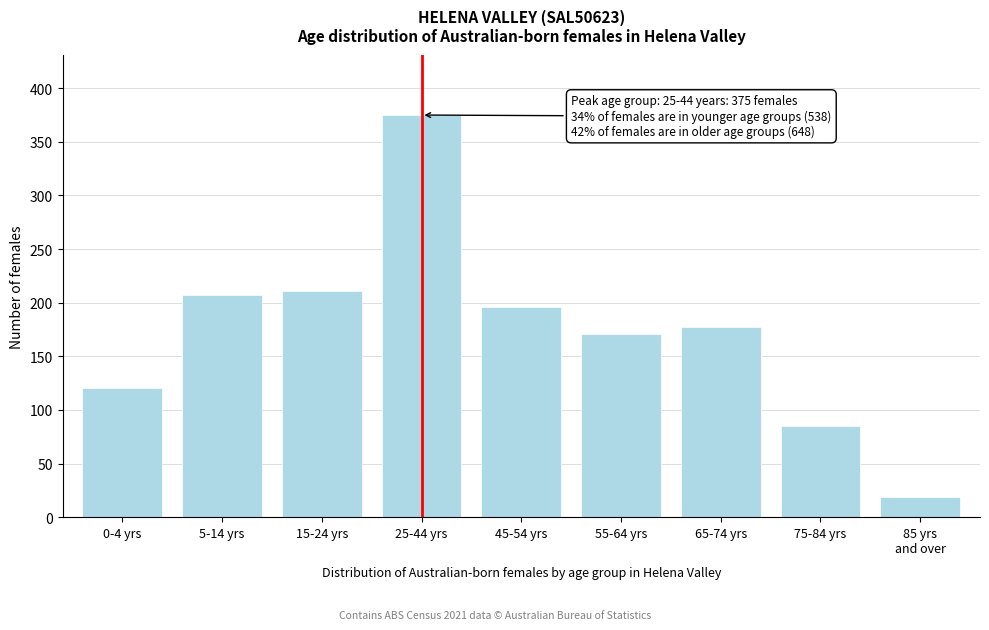

Reading left to right, list all the values displayed in this chart.

120	207	211	375	196	171	177	85	19